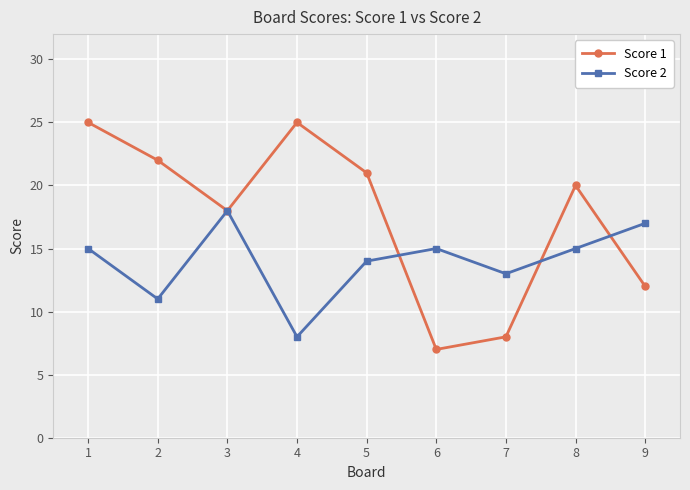

Which series changed the most between 5 and 7?

Score 1